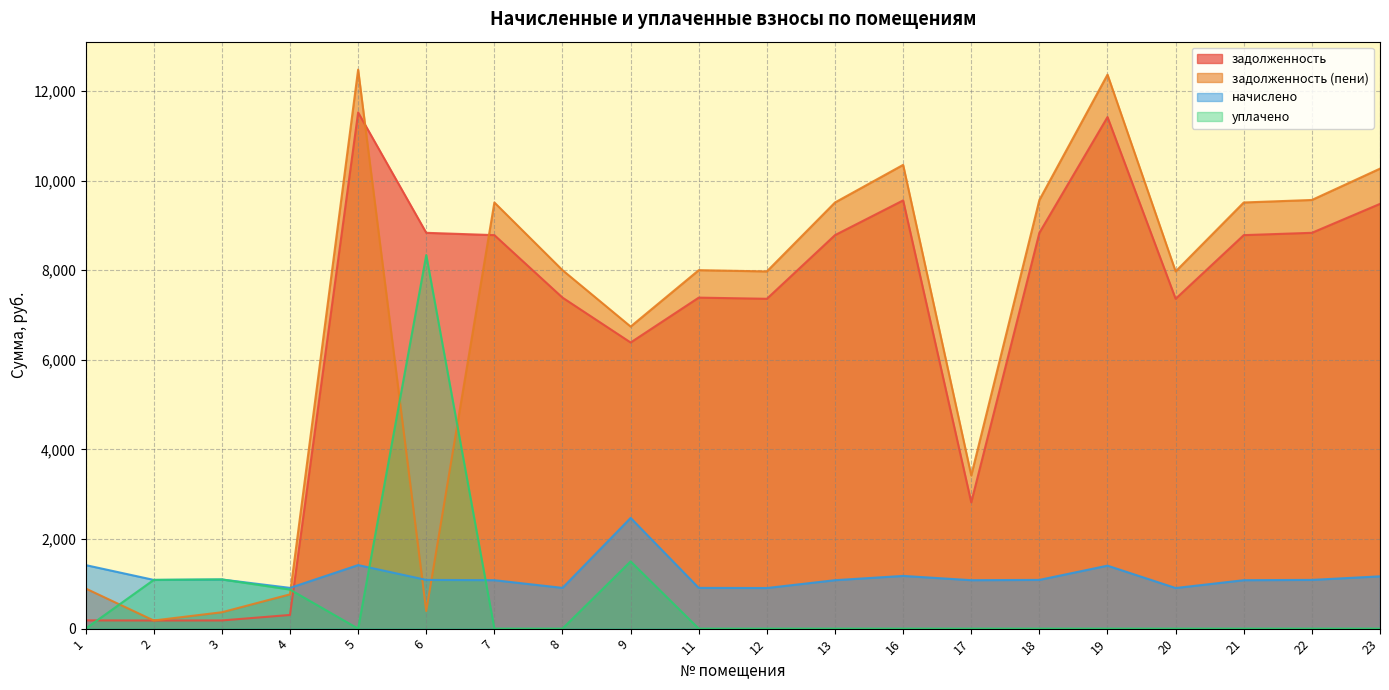

What is the difference between the second highest and minimum values in the задолженность (пени) series?

12183.3